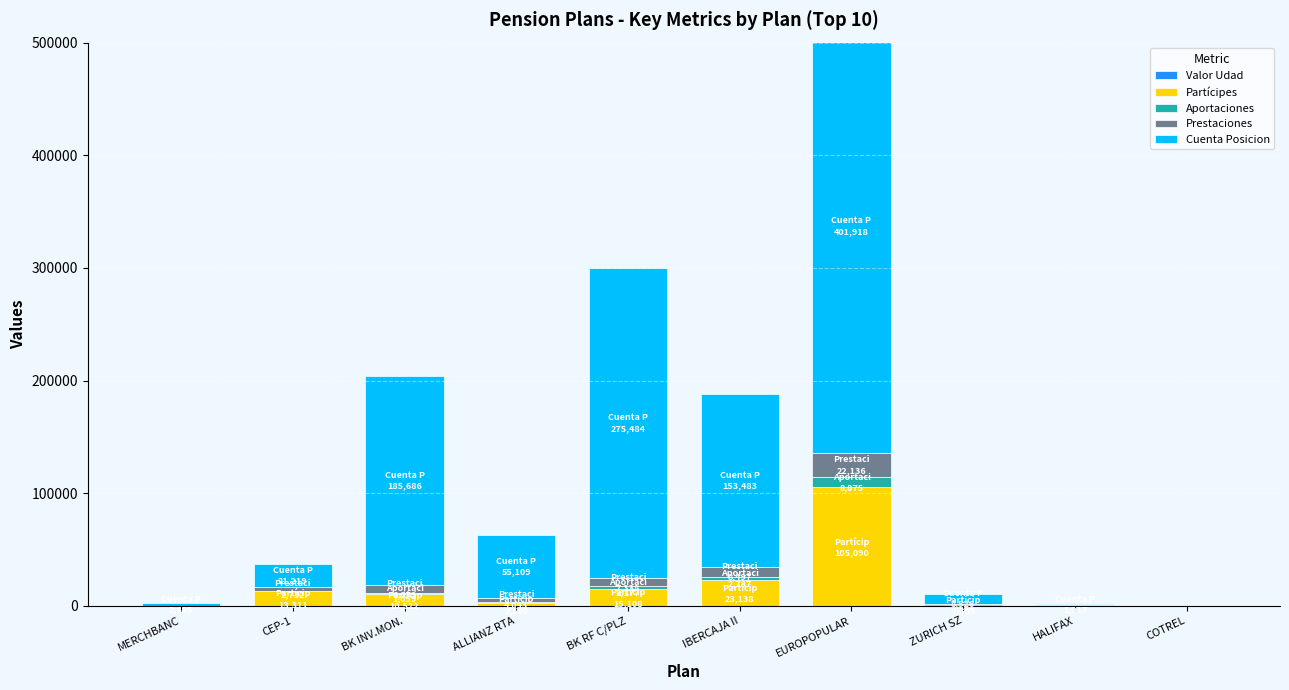

How many values in the Cuenta Posicion series exceed 55109?

4